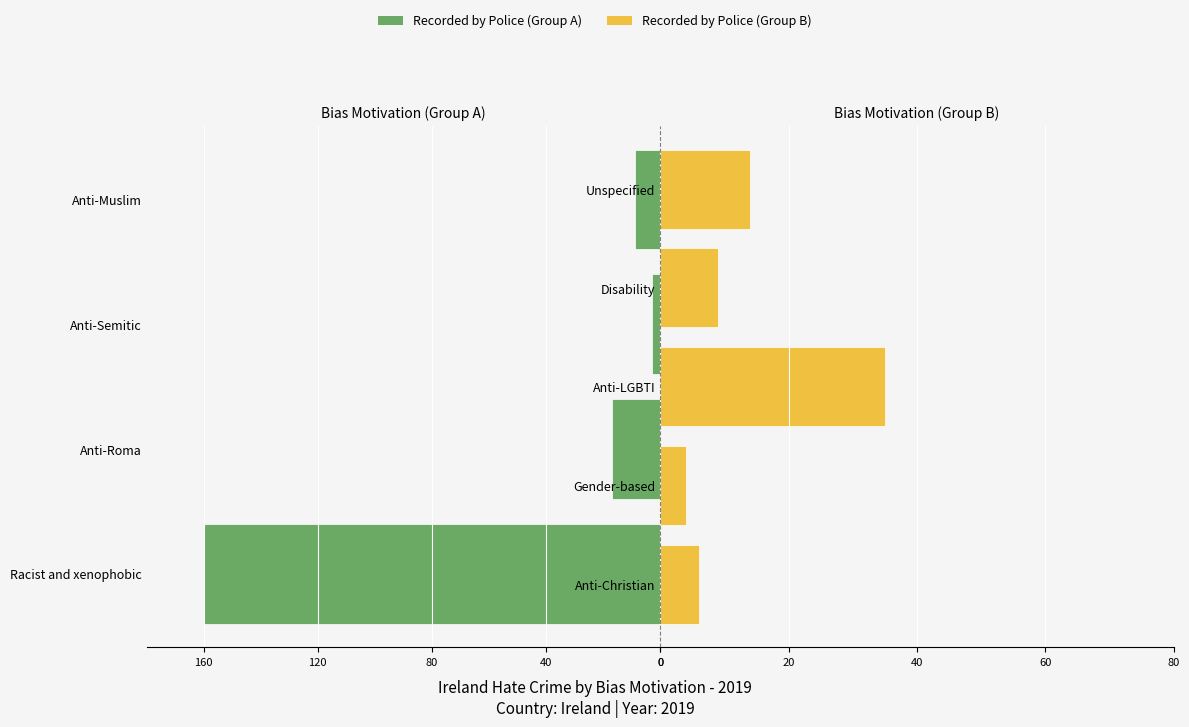

Which category has the highest value across all series?

Racist and xenophobic